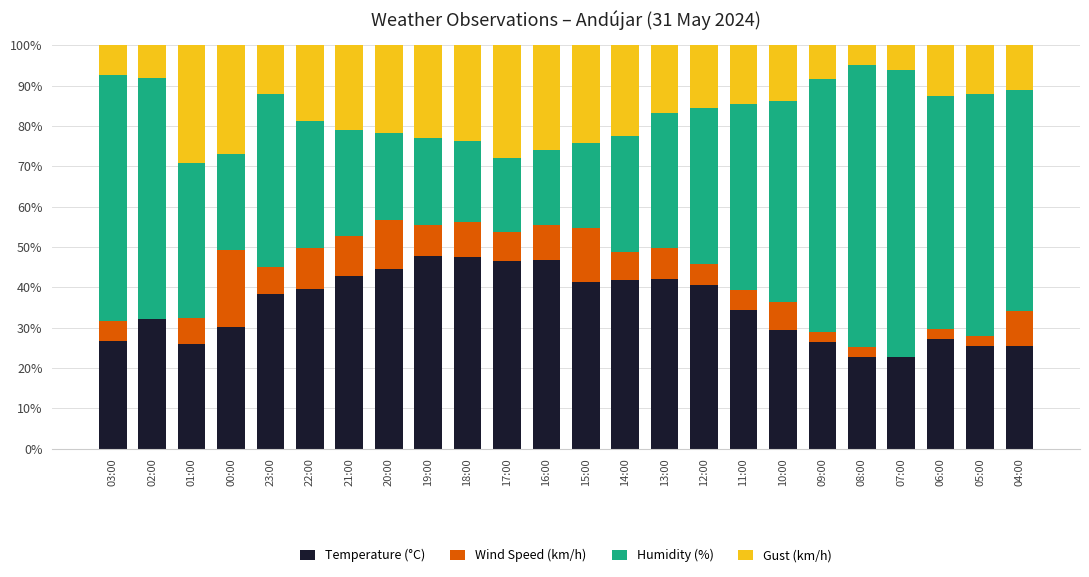

Is it true that Temperature (°C) equals 41.4 at 15:00?

True